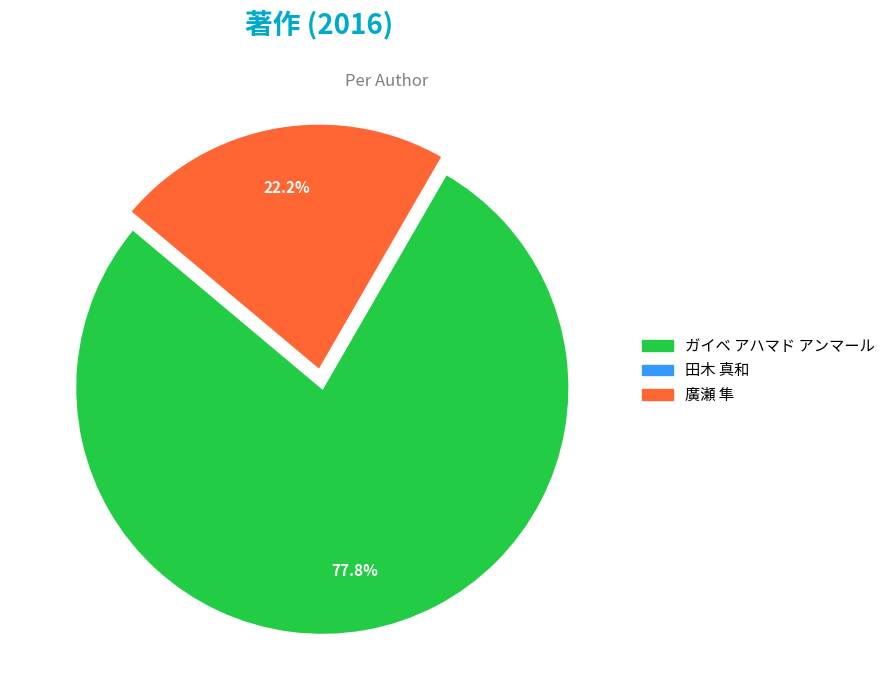

What percentage is NOT represented by ガイベ アハマド アンマール?

22.2%